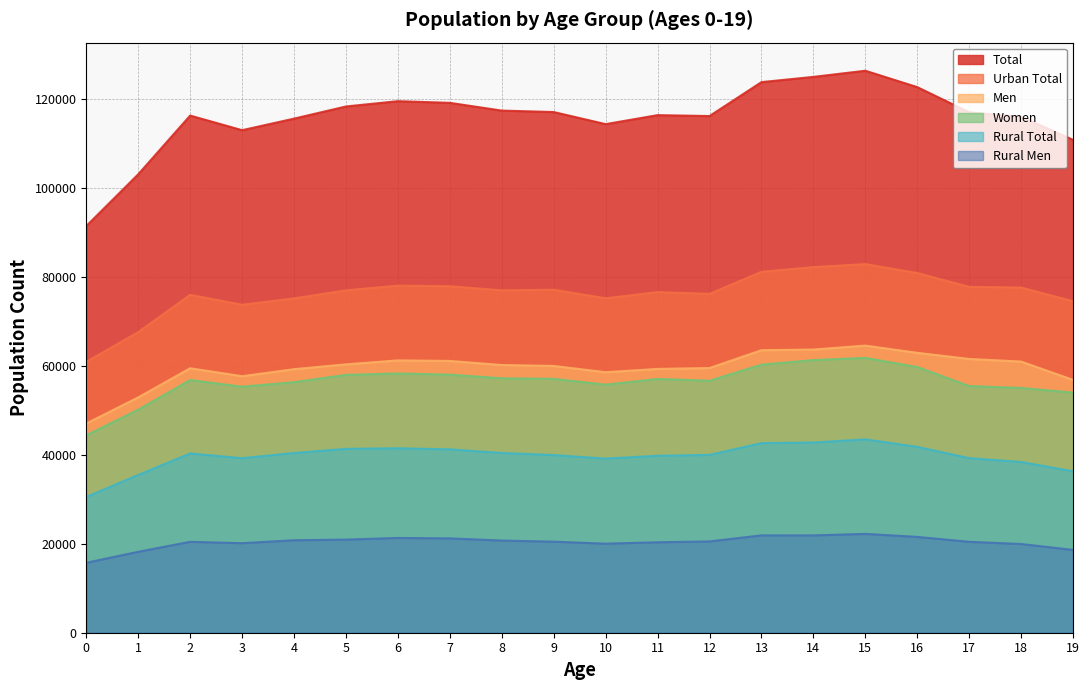

True or false: Women and Urban Total intersect in this chart.

False